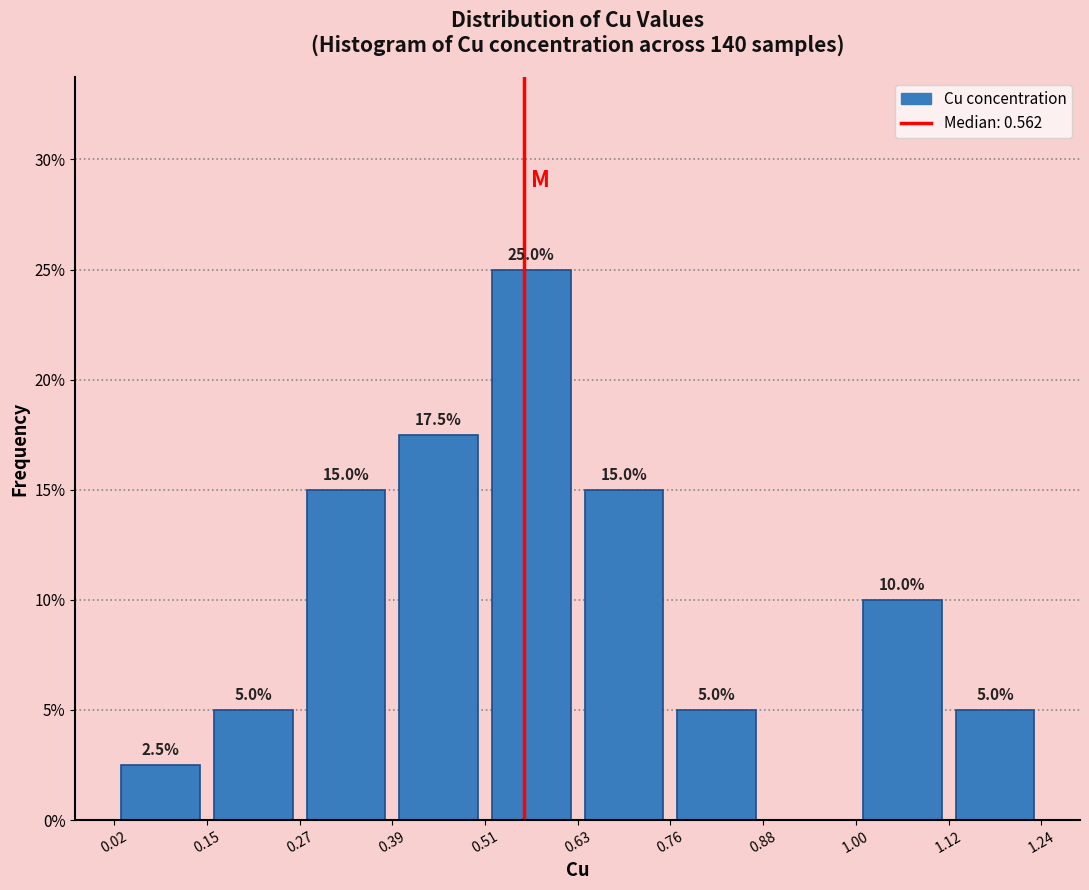

Which range on the x-axis has the tallest bar?

0.51 to 0.63